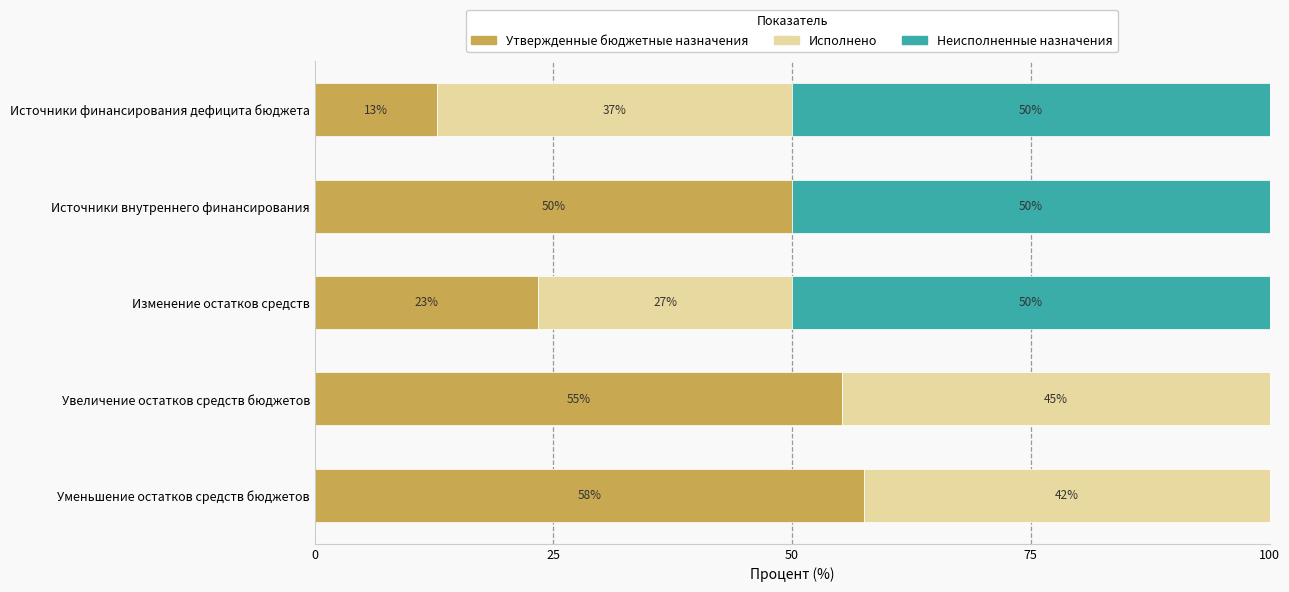

What are all the series names shown in the legend?

Утвержденные бюджетные назначения, Исполнено, Неисполненные назначения